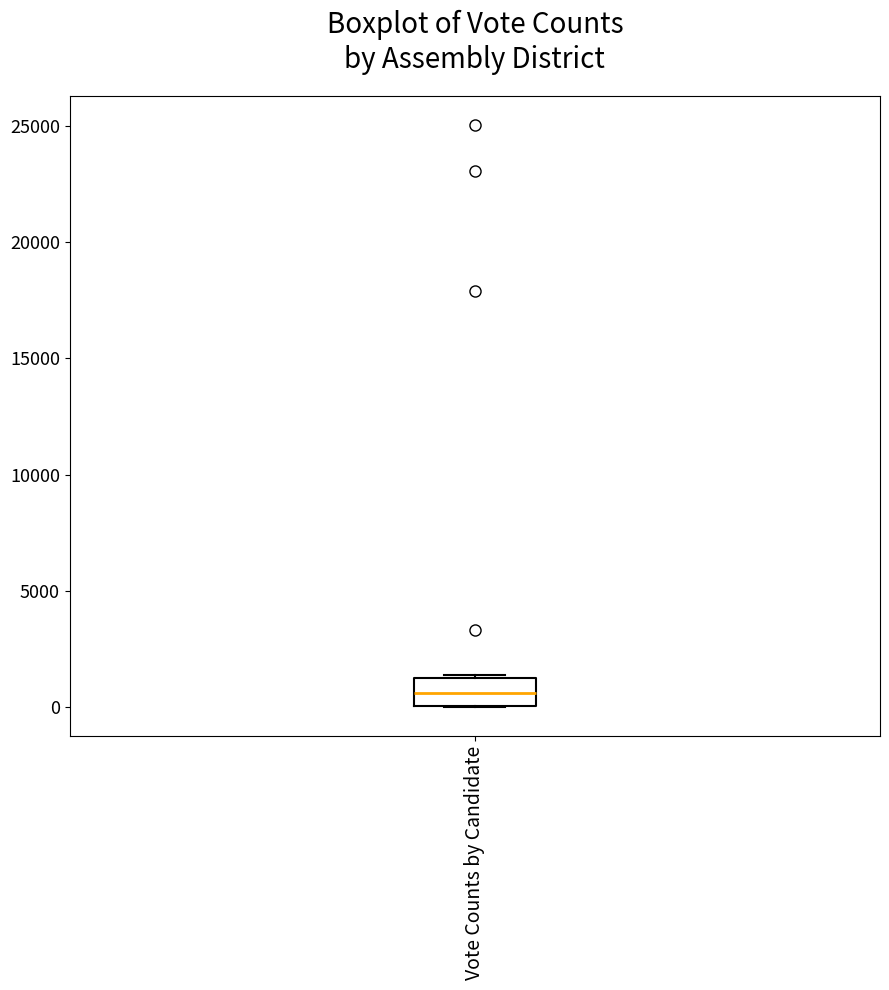

Transcribe this box plot: give where the median line is, the range the box spans, and where the two whiskers end, as read against the y-axis. The values are not printed on the chart, so give them approximately, as read against the axis.

median 500, box 0 to 1000, whiskers 0 to 1500